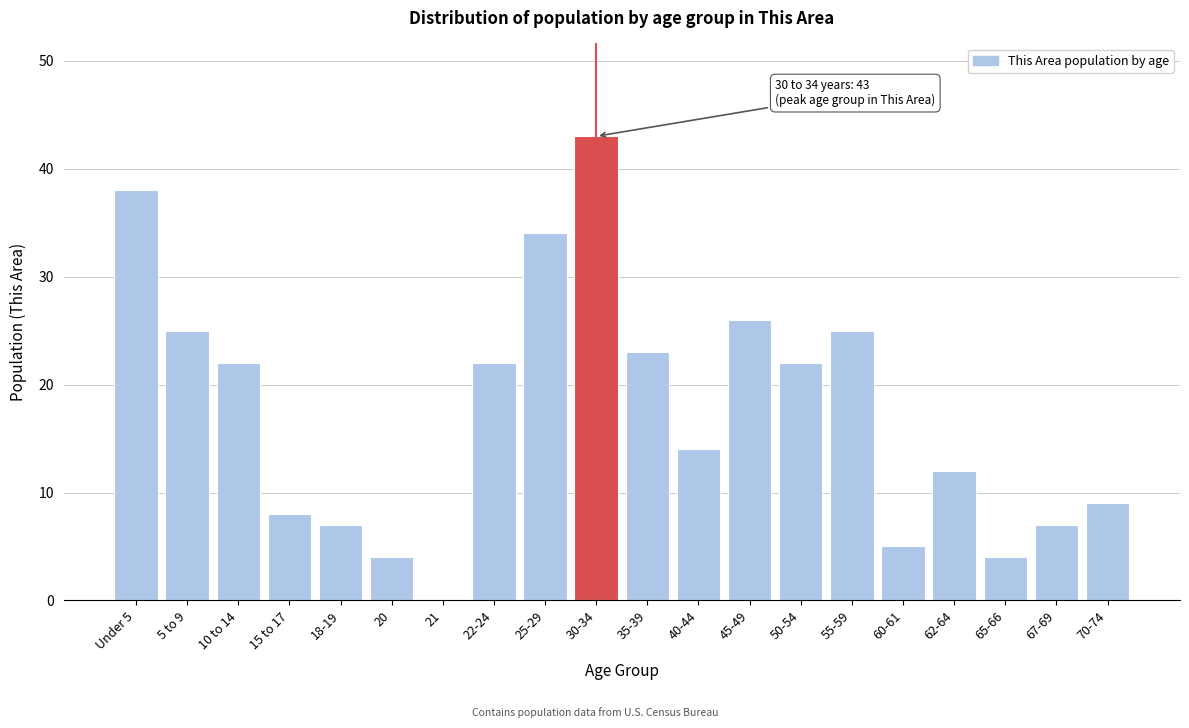

Reading left to right, transcribe all the data shown in this chart.

Under 5=38	5 to 9=25	10 to 14=22	15 to 17=8	18-19=7	20=4	21=0	22-24=22	25-29=34	30-34=43	35-39=23	40-44=14	45-49=26	50-54=22	55-59=25	60-61=5	62-64=12	65-66=4	67-69=7	70-74=9